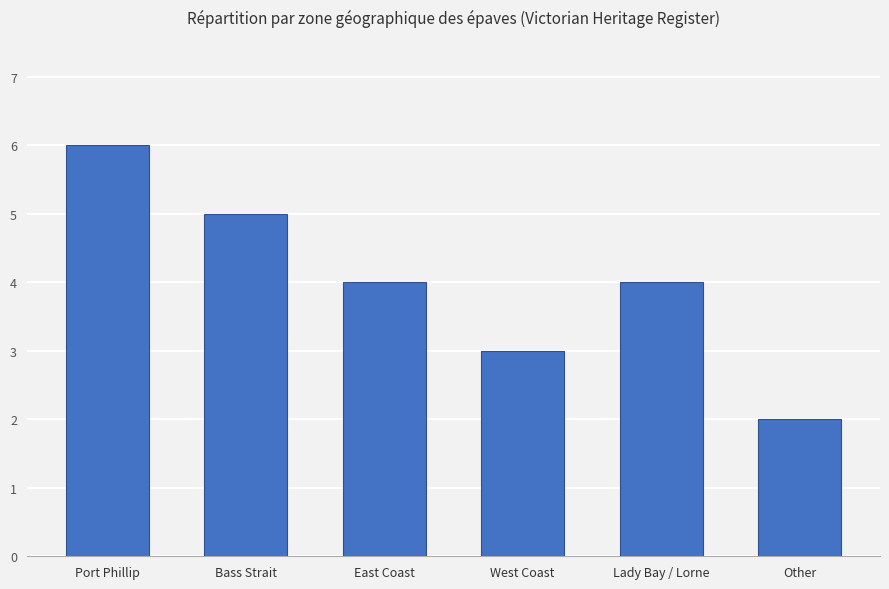

What is the smallest value displayed?

2